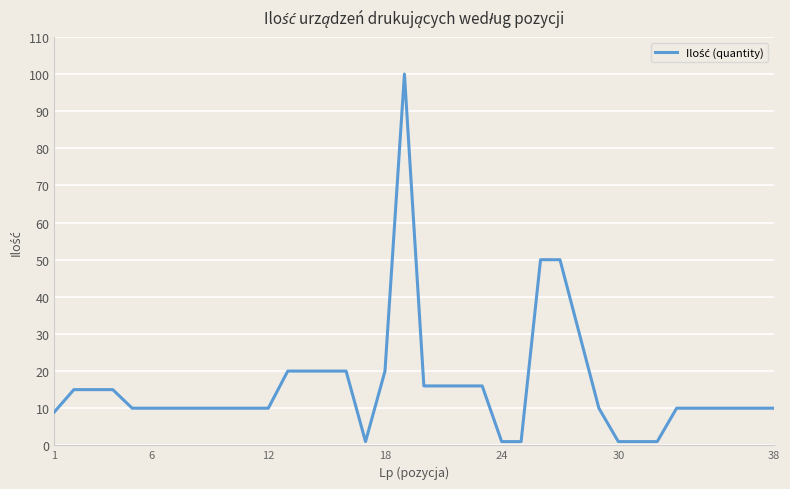

Does the chart display data point markers on the line(s)?

No